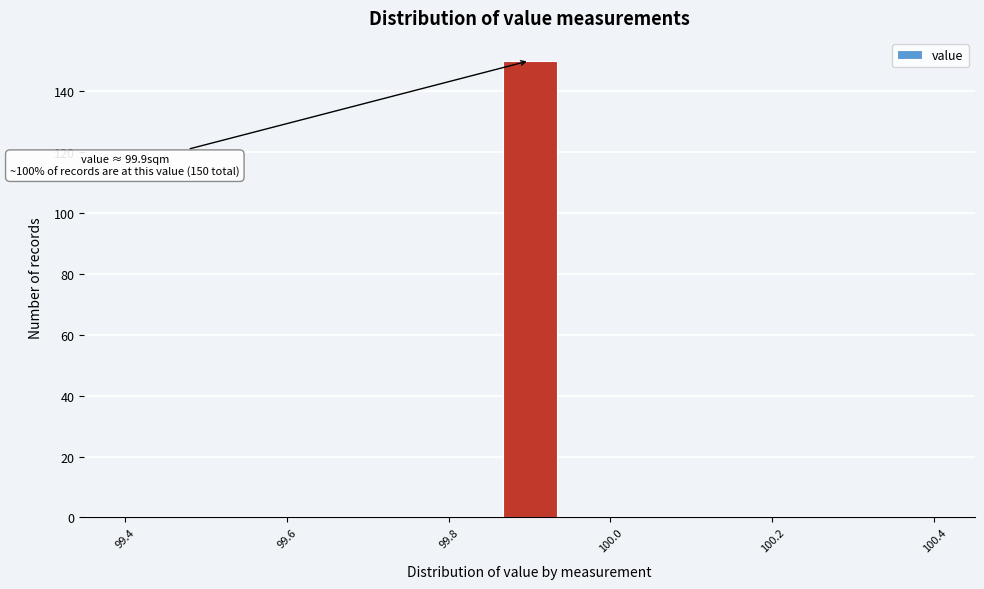

Around what value on the x-axis is the tallest bar? Give the approximate position of its centre, as read against the axis.

99.90